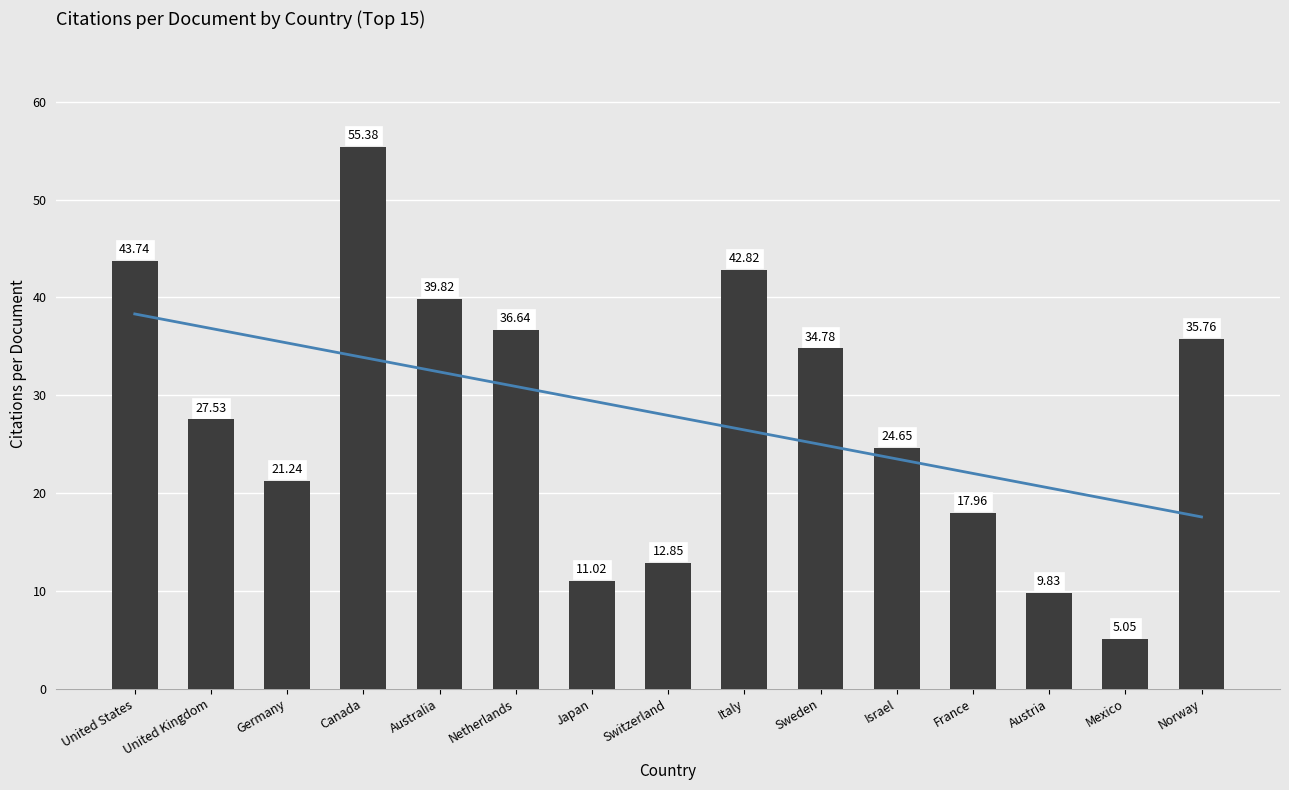

Read the value at Germany.

21.2